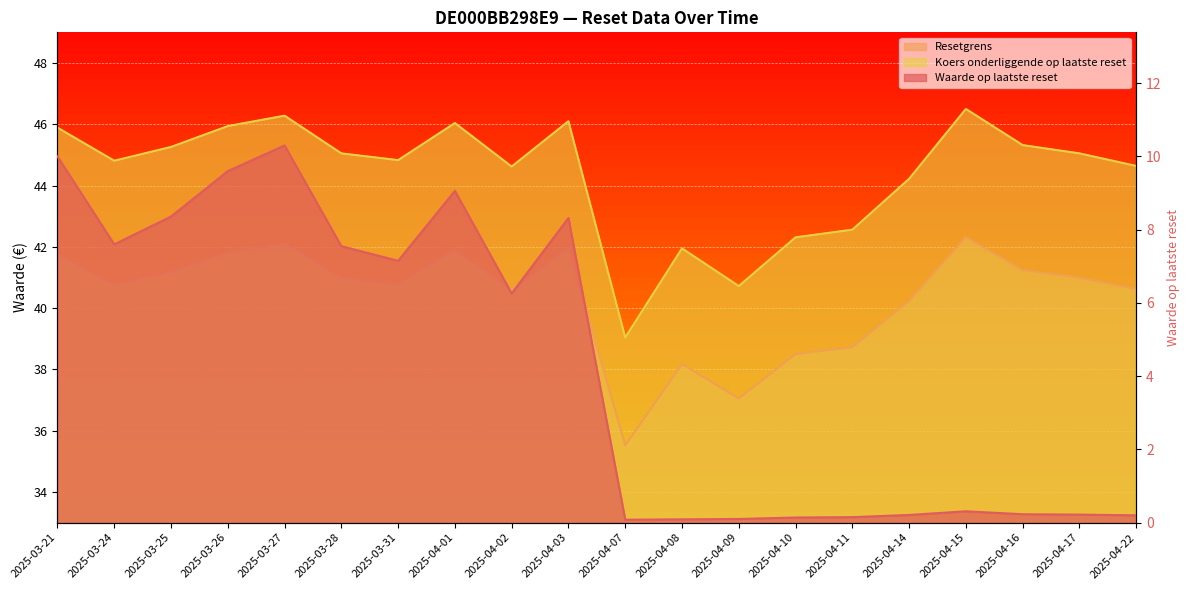

Which category has the highest value across all series?

2025-04-15